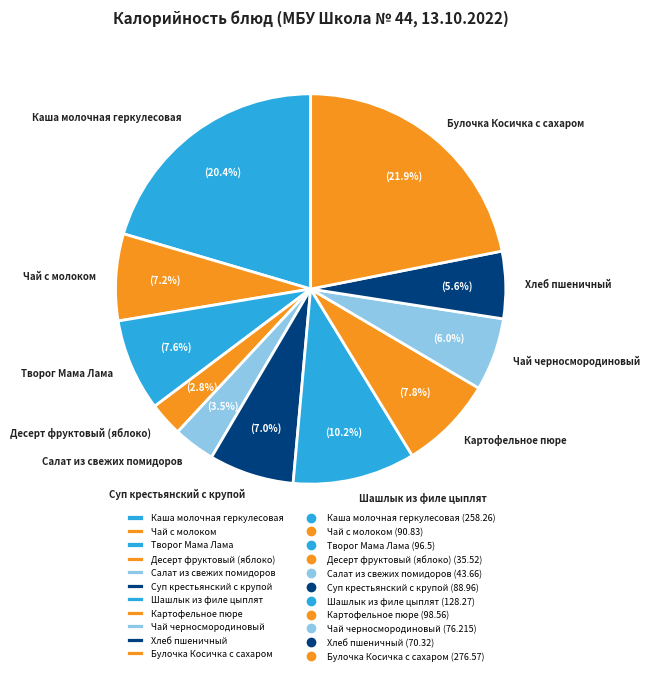

What percentage is NOT represented by Каша молочная геркулесовая?

79.6%